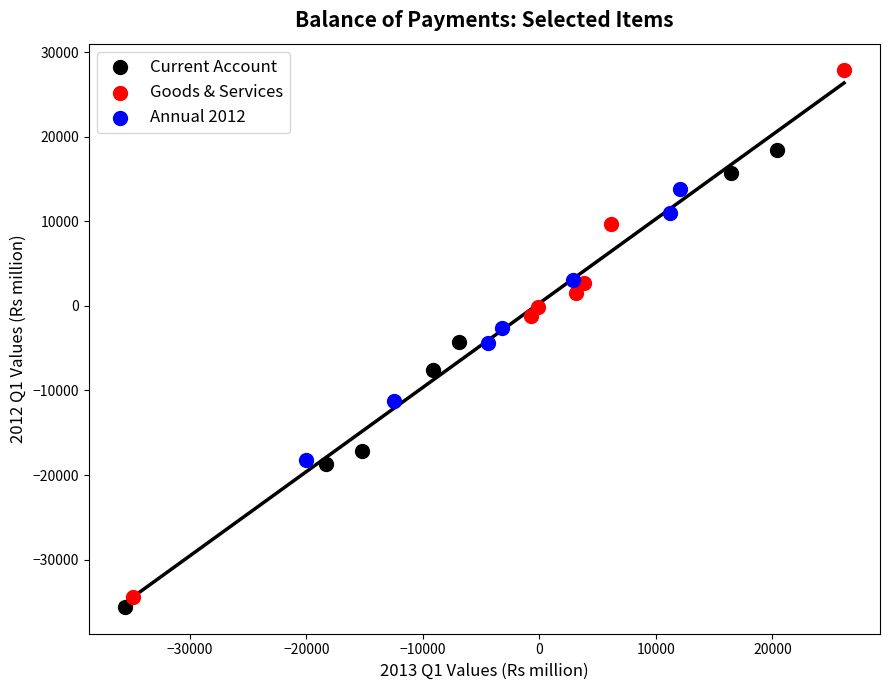

Which series has the widest spread of Y values?

Goods & Services